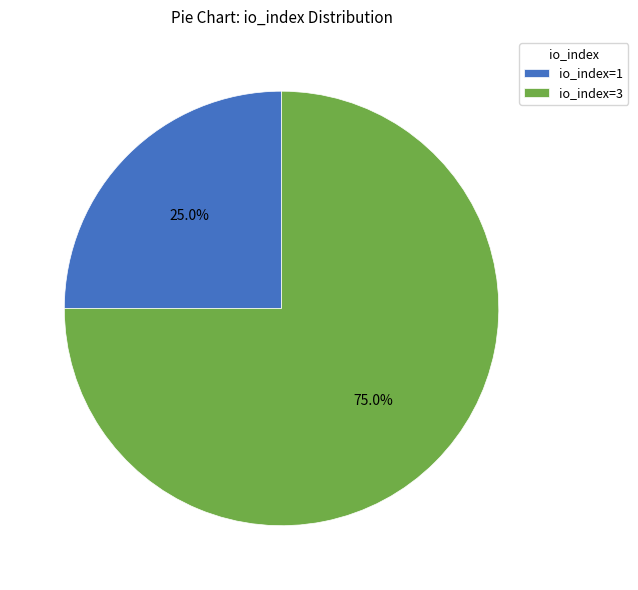

Which category has the smallest portion of the pie?

io_index=1